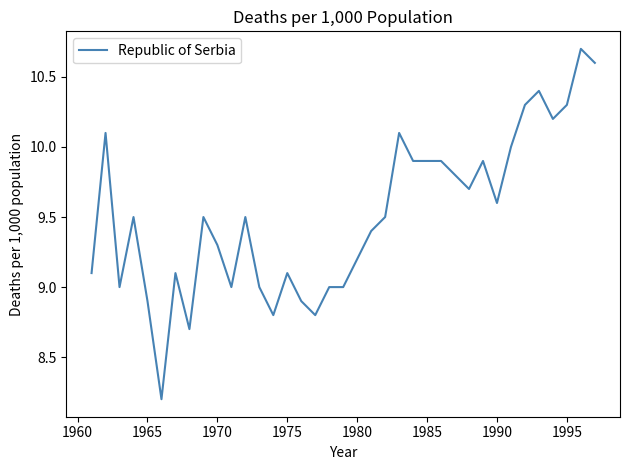

What is the minimum value shown in the chart?

8.2